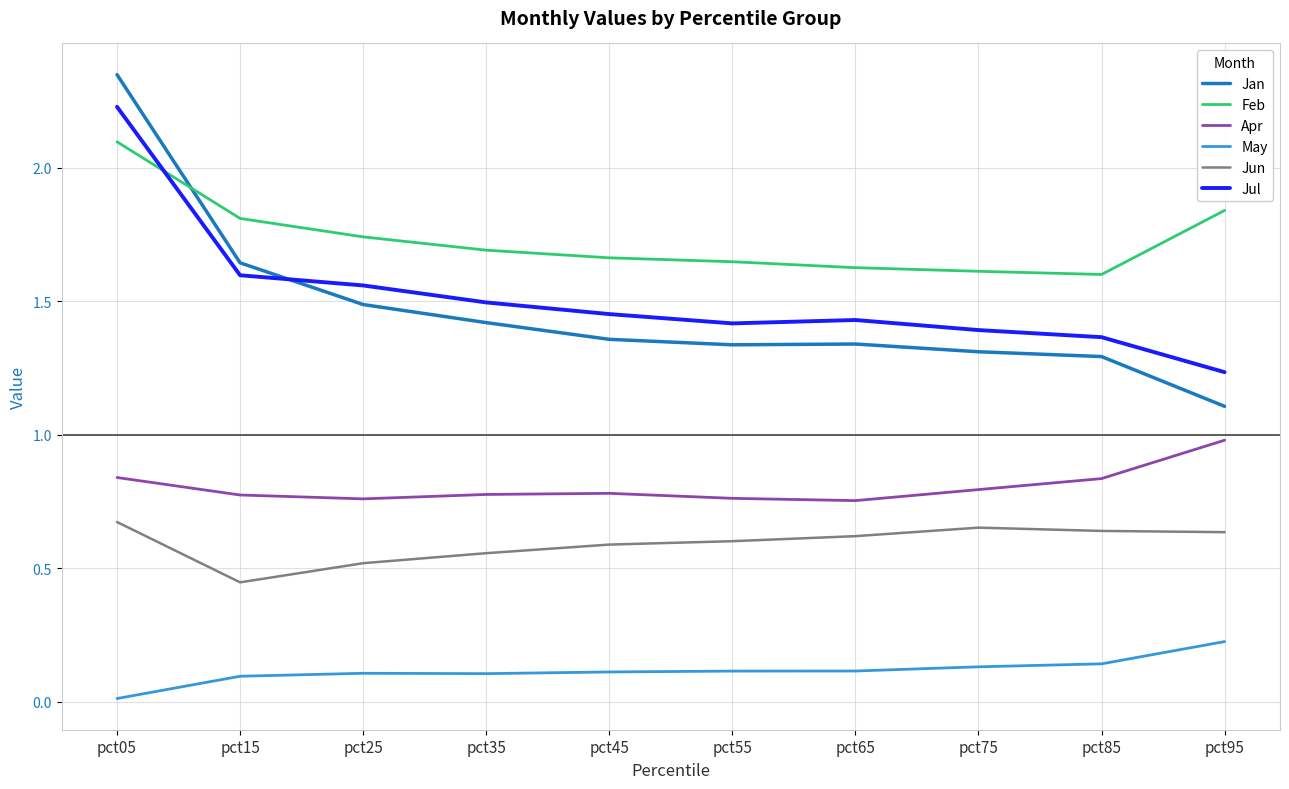

List the series in order of their peak value, highest first.

Jan, Jul, Feb, Apr, Jun, May